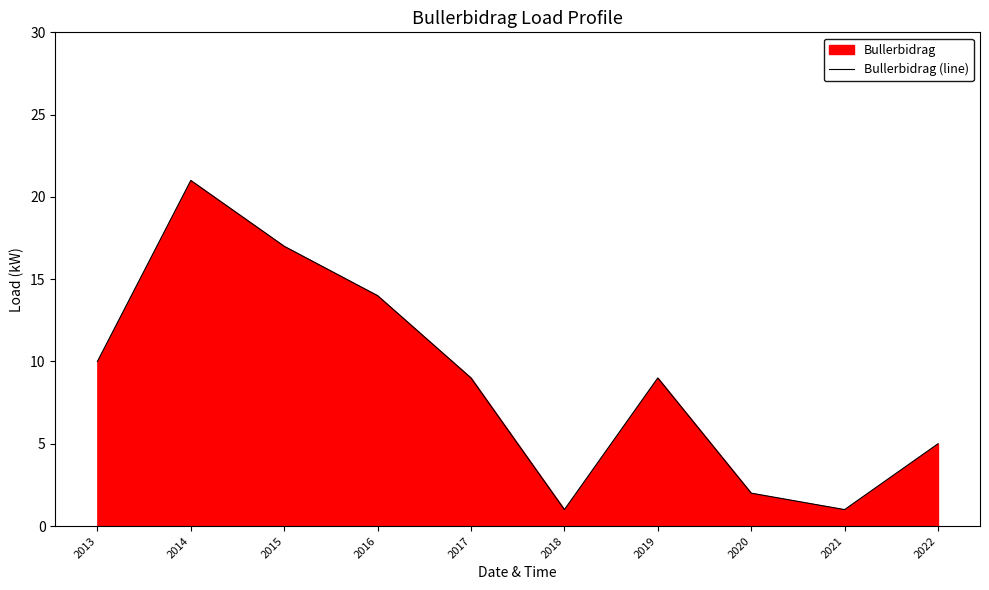

The value at 2013 is 18. True or false?

False